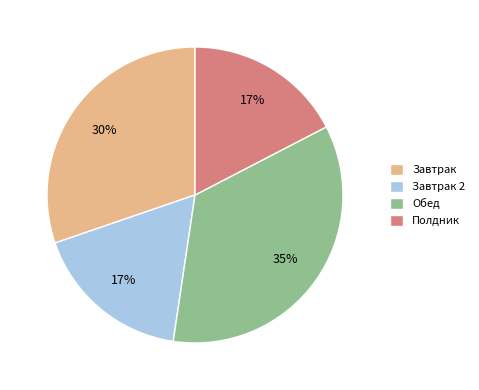

Does any single category account for the majority?

No